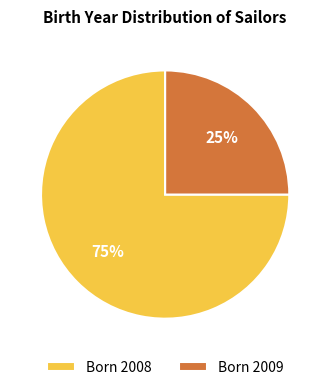

Count the number of slices in the pie.

2